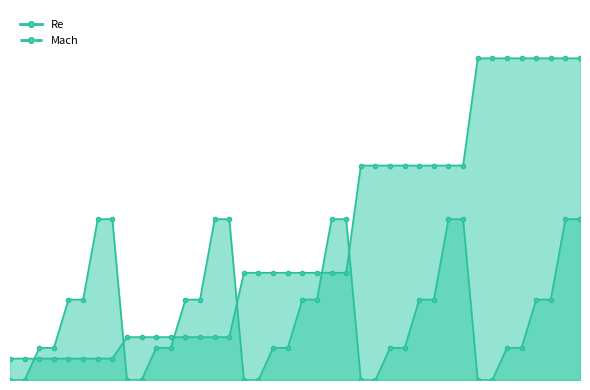

True or false: Mach has more than 2 interior local peaks.

False